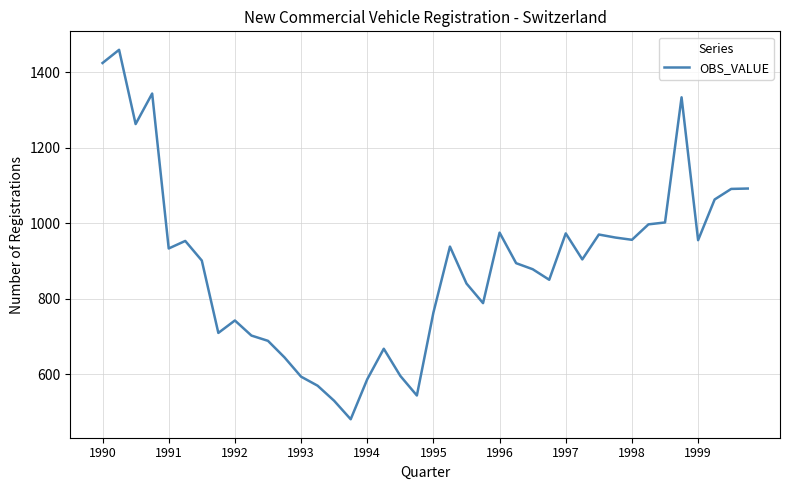

What is the difference between the maximum and minimum values?

980